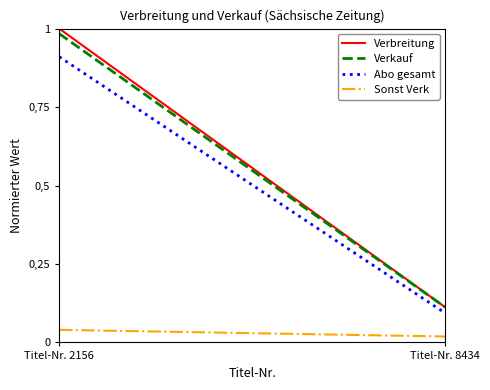

What are all the series names shown in the legend?

Verbreitung, Verkauf, Abo gesamt, Sonst Verk